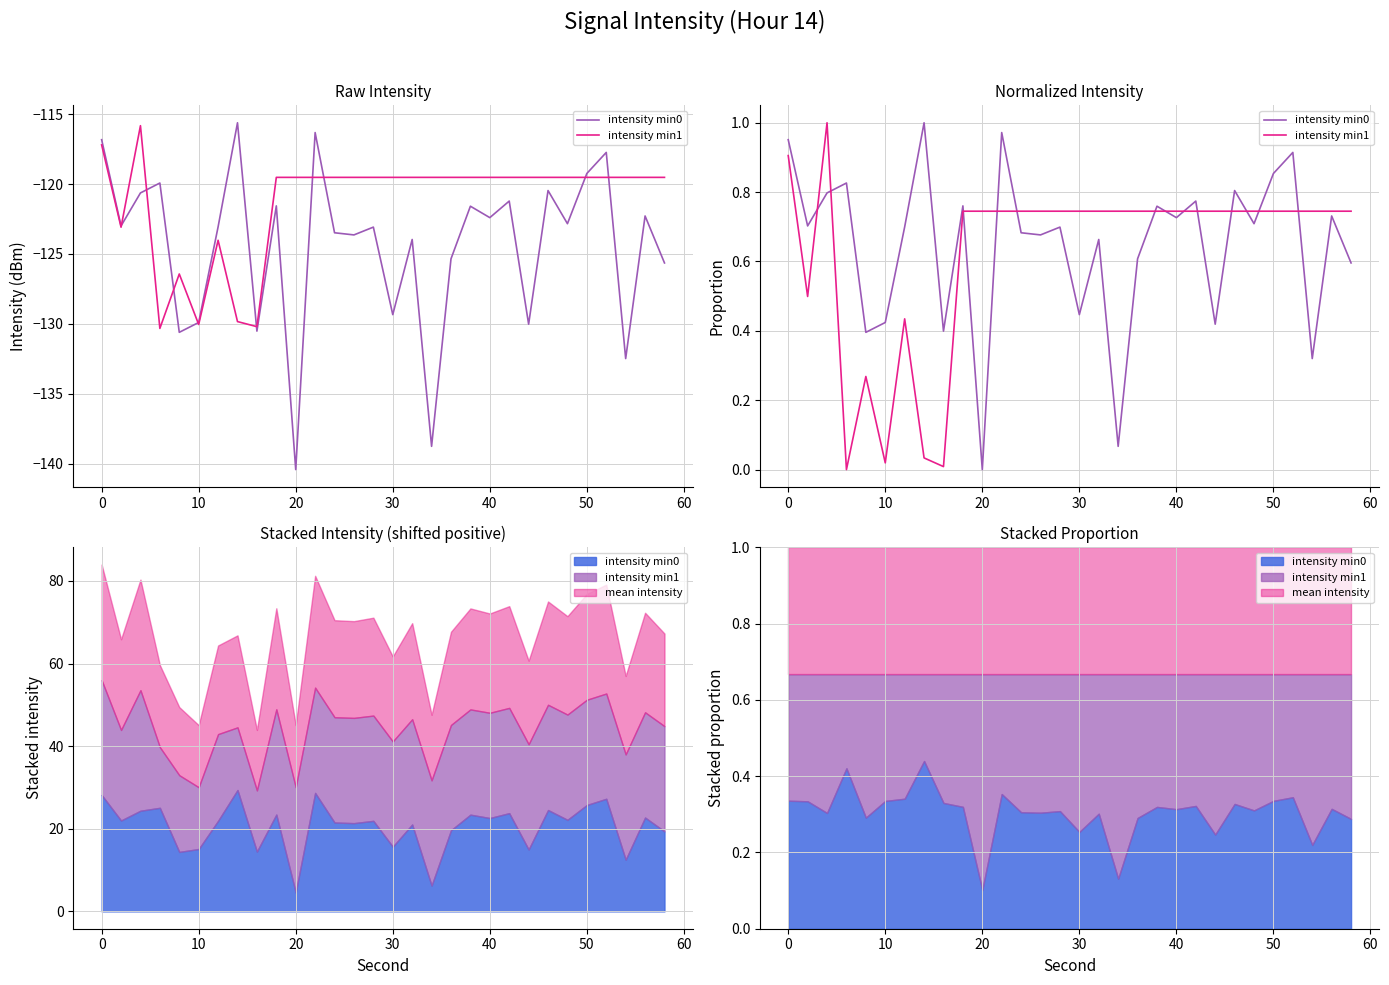

How many series are shown in this chart?

2